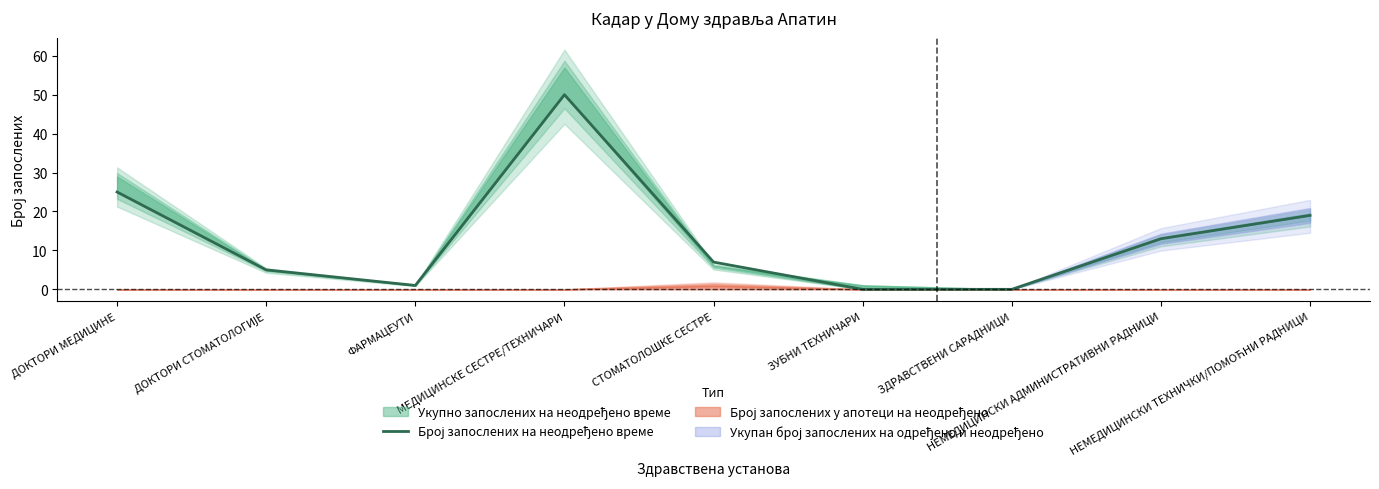

What is the average value?

13